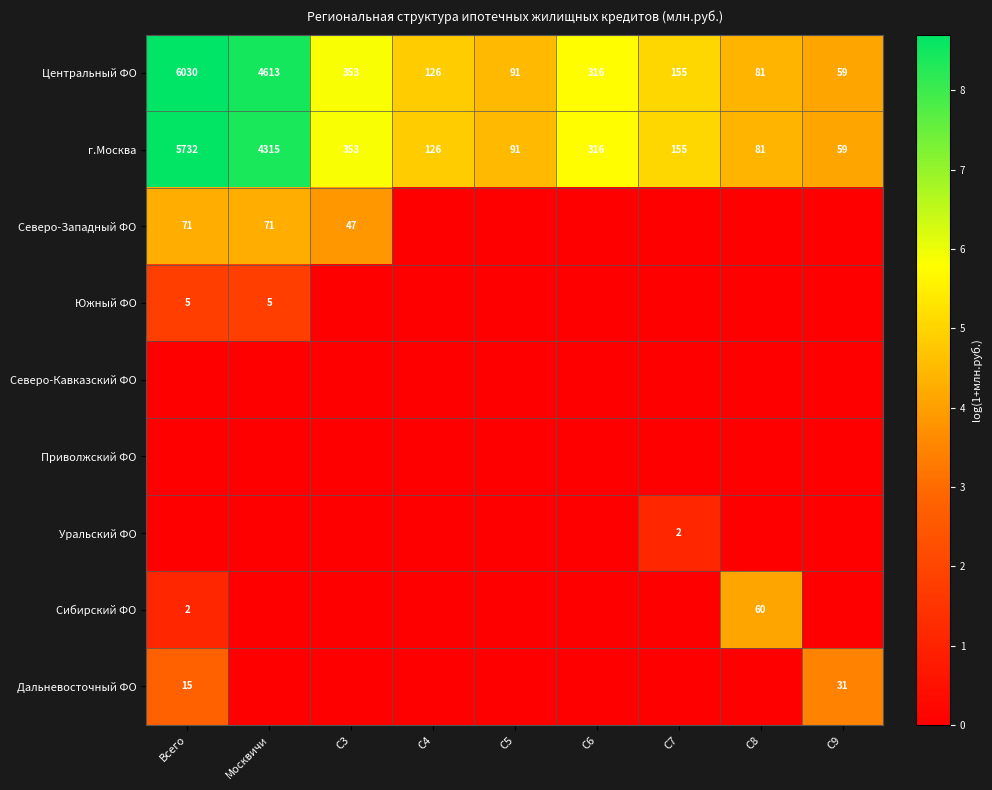

Read the г.Москва value at C6, to the nearest 100.

300